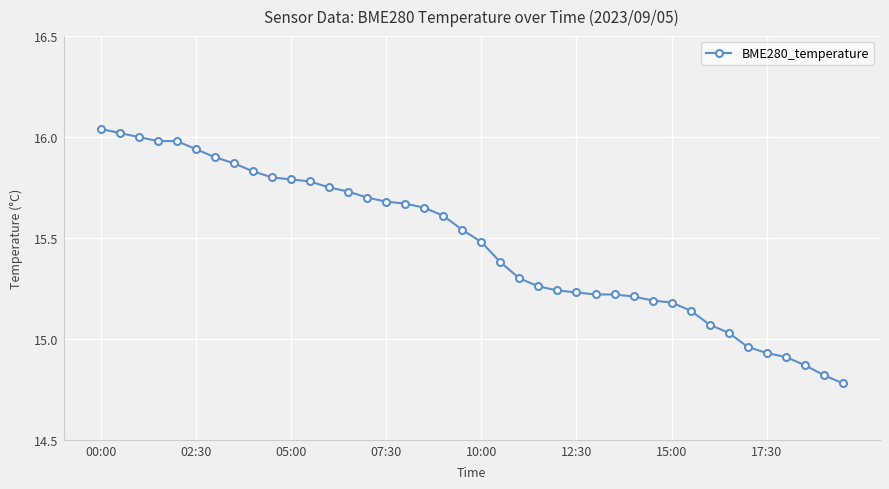

What is the value of the 19th point from the left?

15.6